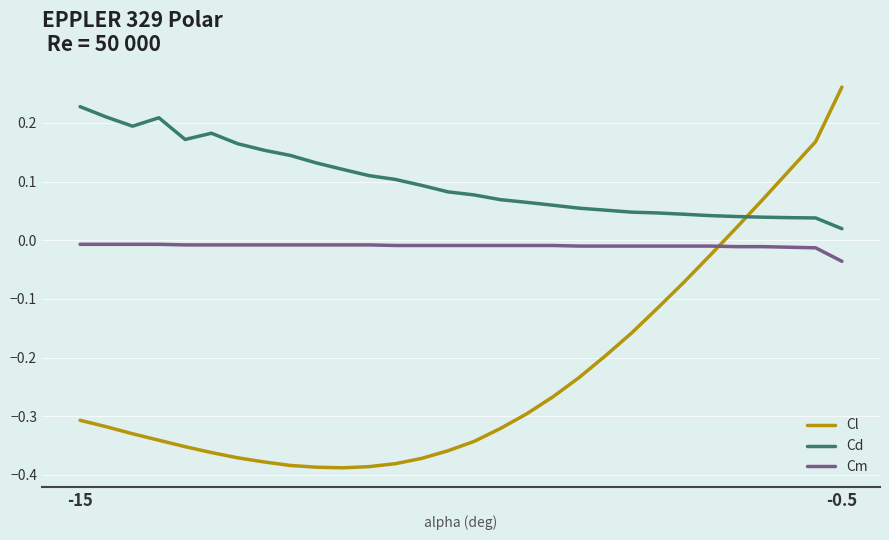

After their last crossing, which series has the higher values: Cd or Cl?

Cl